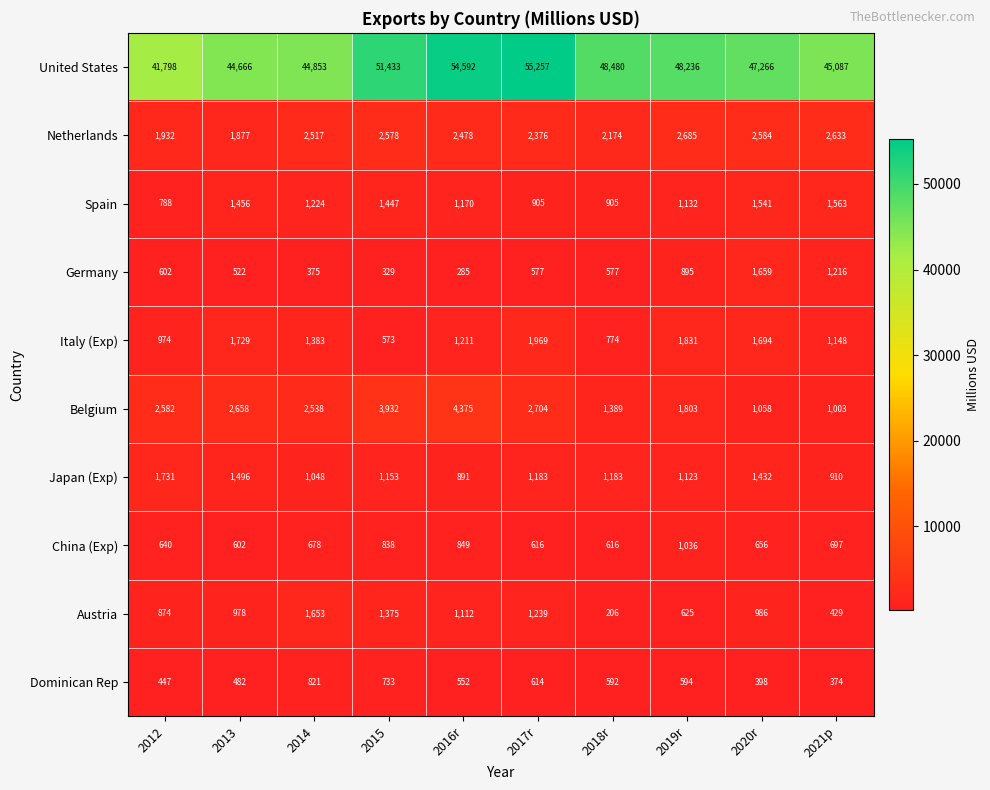

What value does the Japan (Exp) series have at 2012?

1731